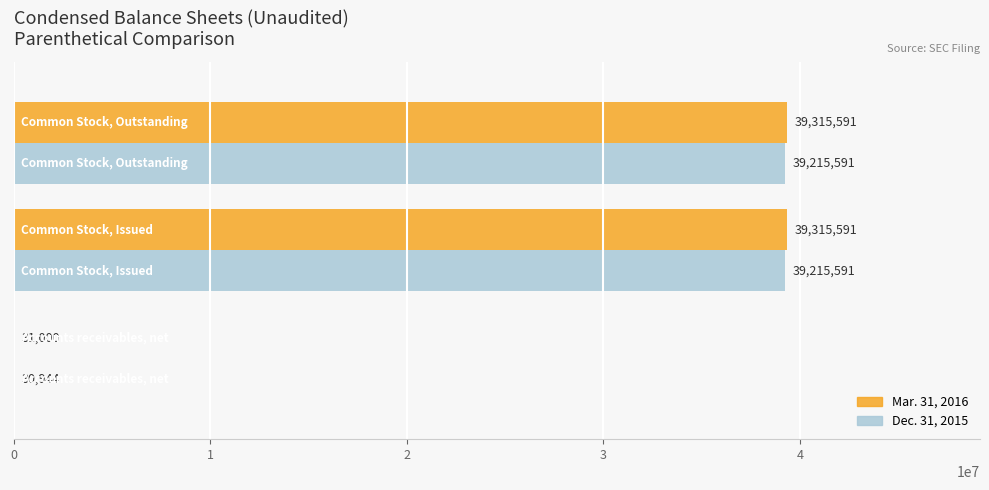

What is the highest value of the Mar. 31, 2016 series?

39315591